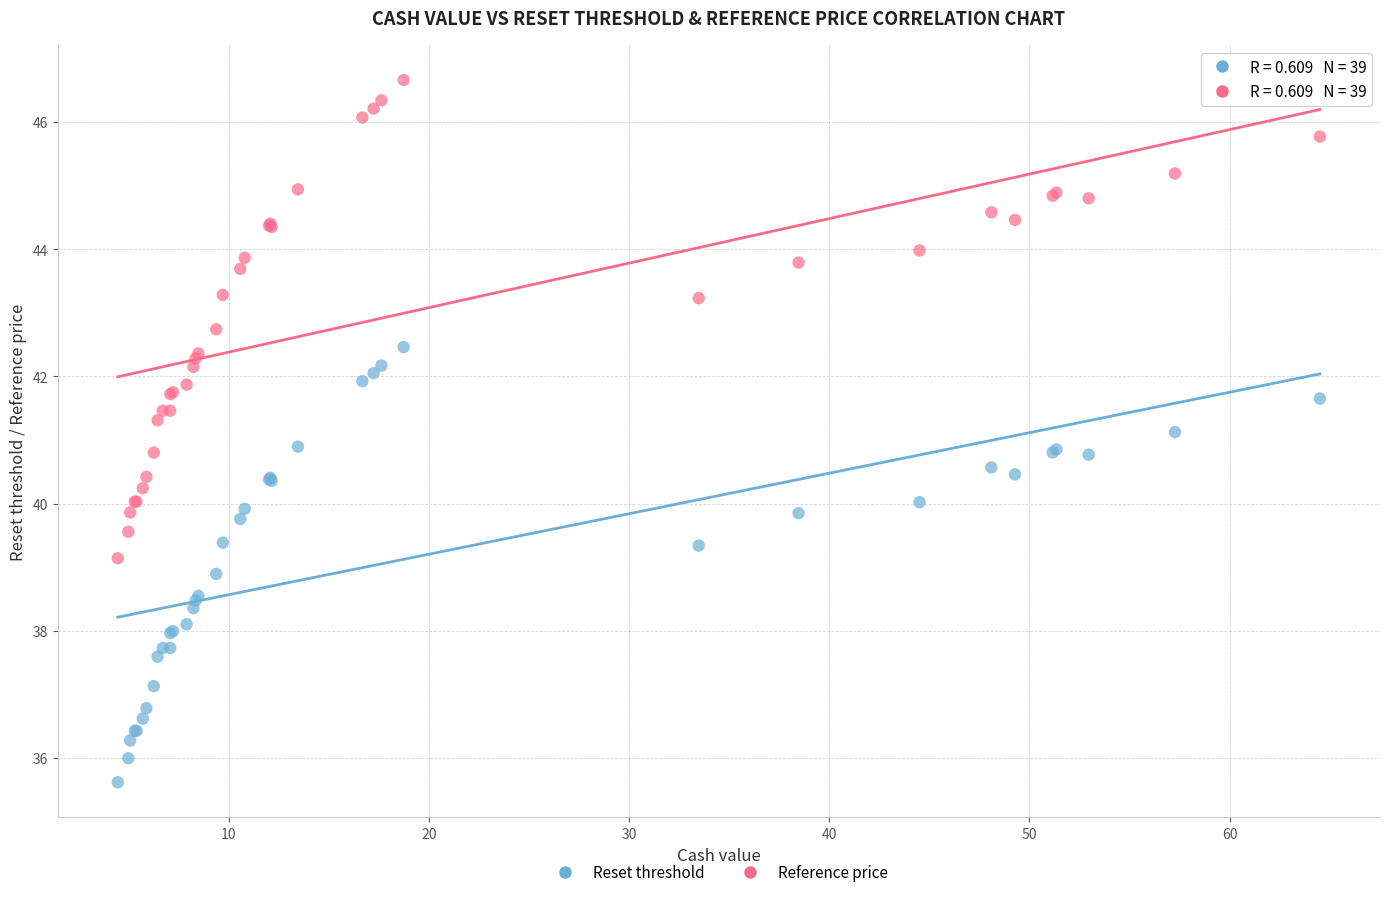

Which series has the widest spread of Y values?

Reference price